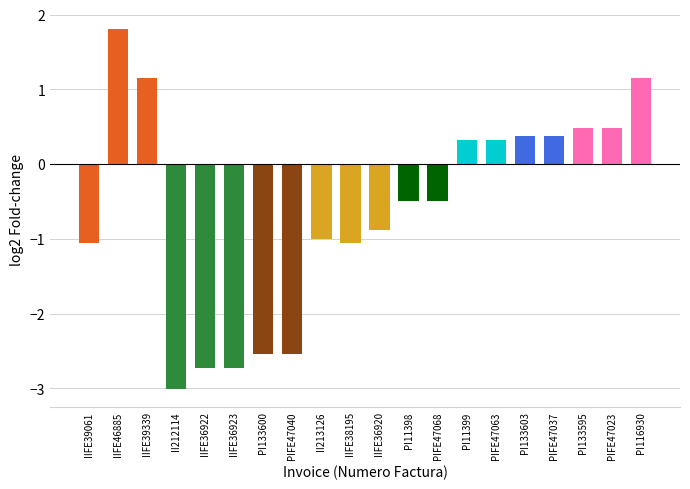

What is the approximate value at PI133600?

-2.5